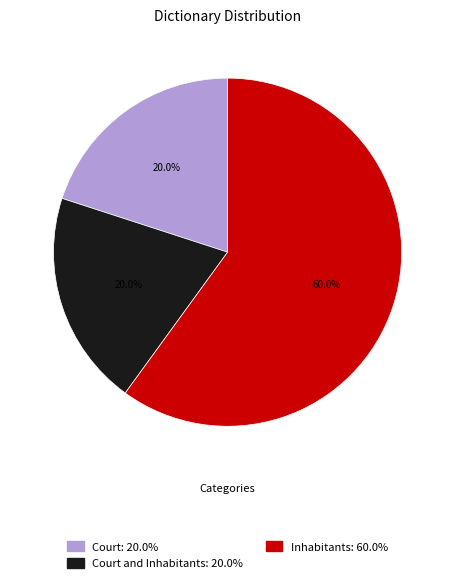

Which has a higher value, Inhabitants: 60.0% or Court and Inhabitants: 20.0%?

Inhabitants: 60.0%